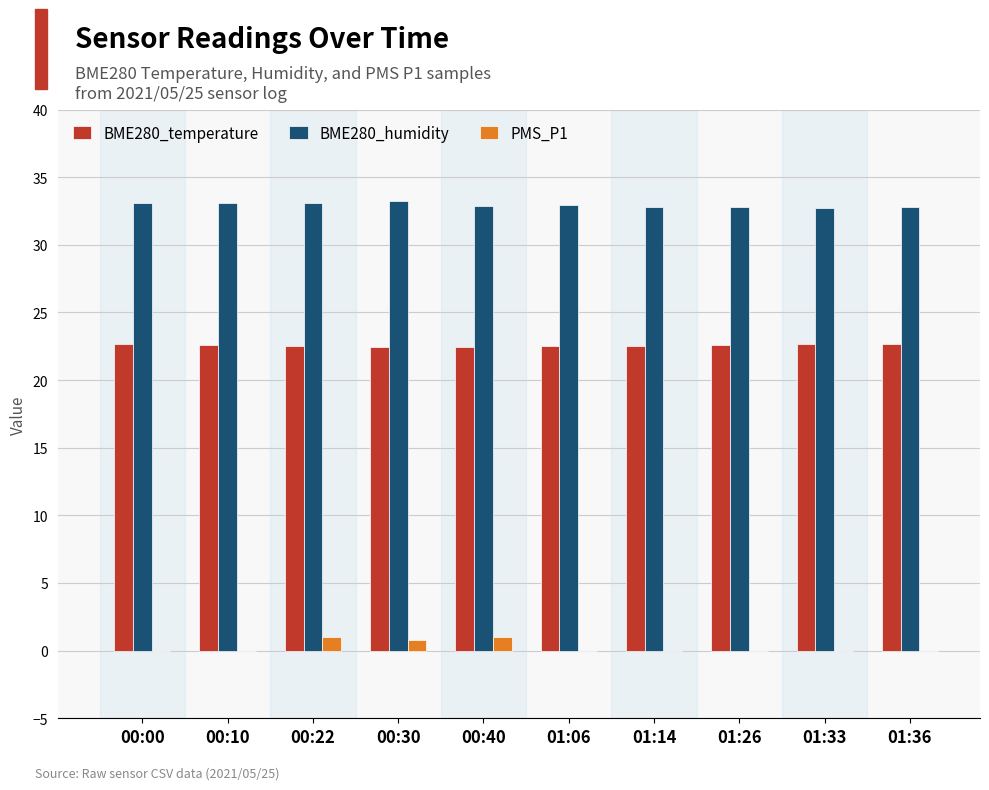

What is the maximum value for BME280_temperature?

22.7